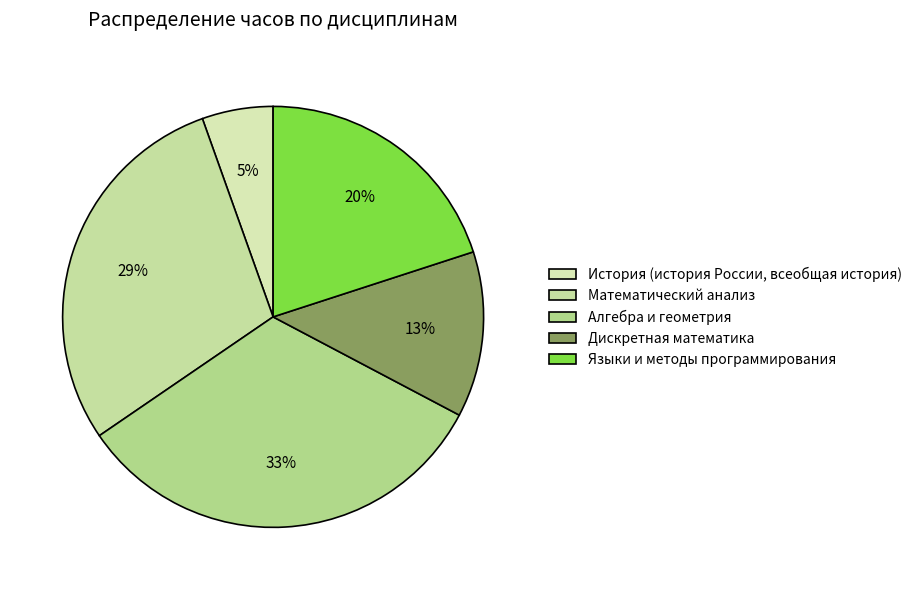

How many segments does this pie chart have?

5